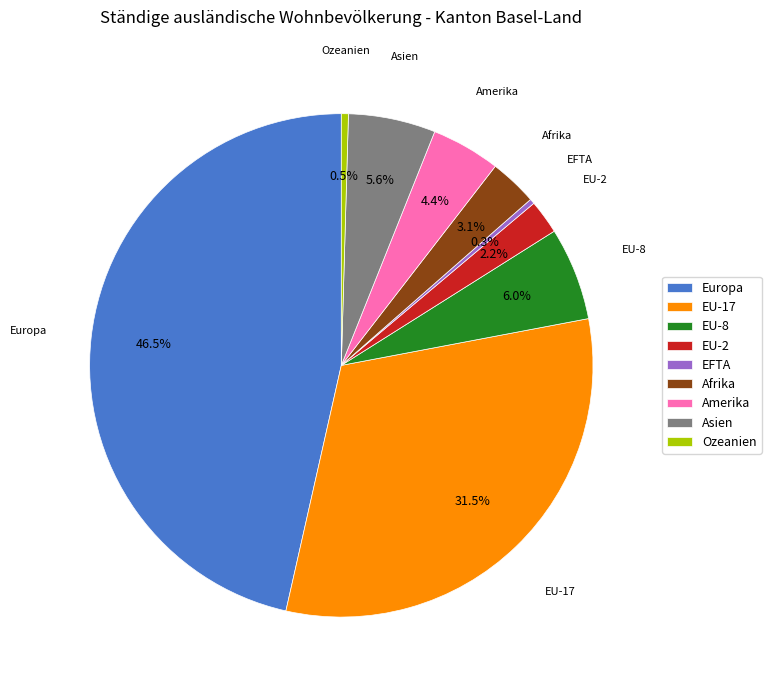

Which slice is the largest?

Europa